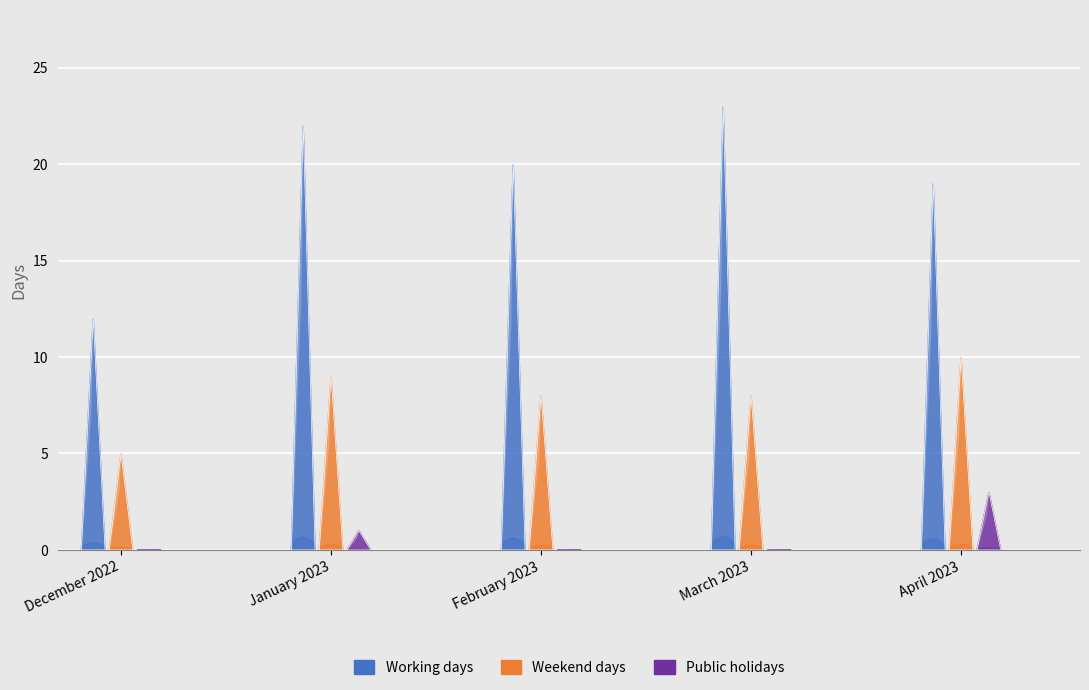

What is the difference between the second highest and second lowest values in the Public holidays series?

1